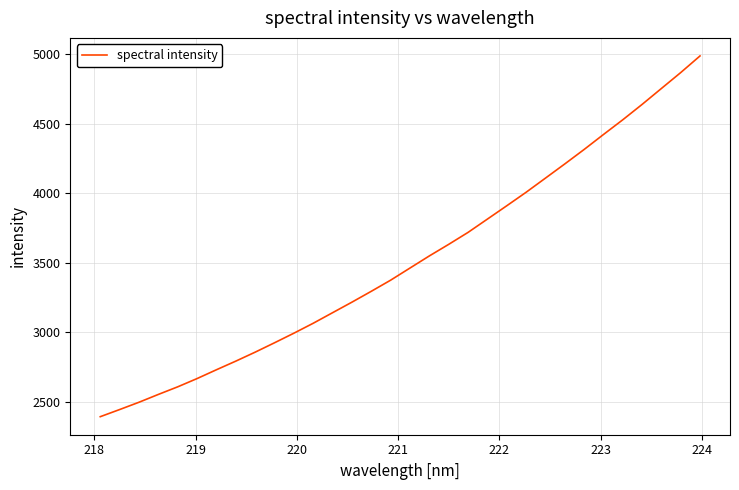

What is the minimum value shown in the chart?

2395.3